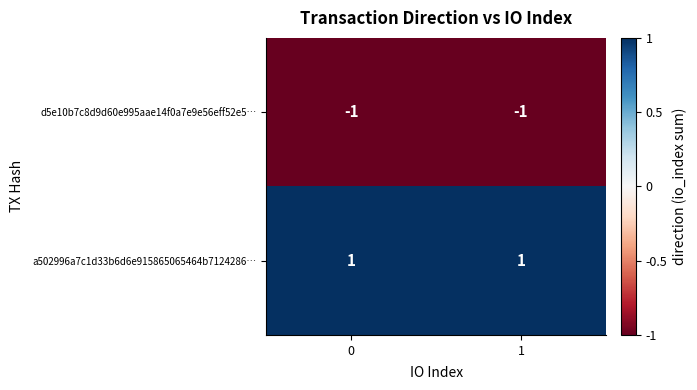

True or false: a502996a7c1d33b6d6e915865065464b7124286… has a value of 1 at 1.

True